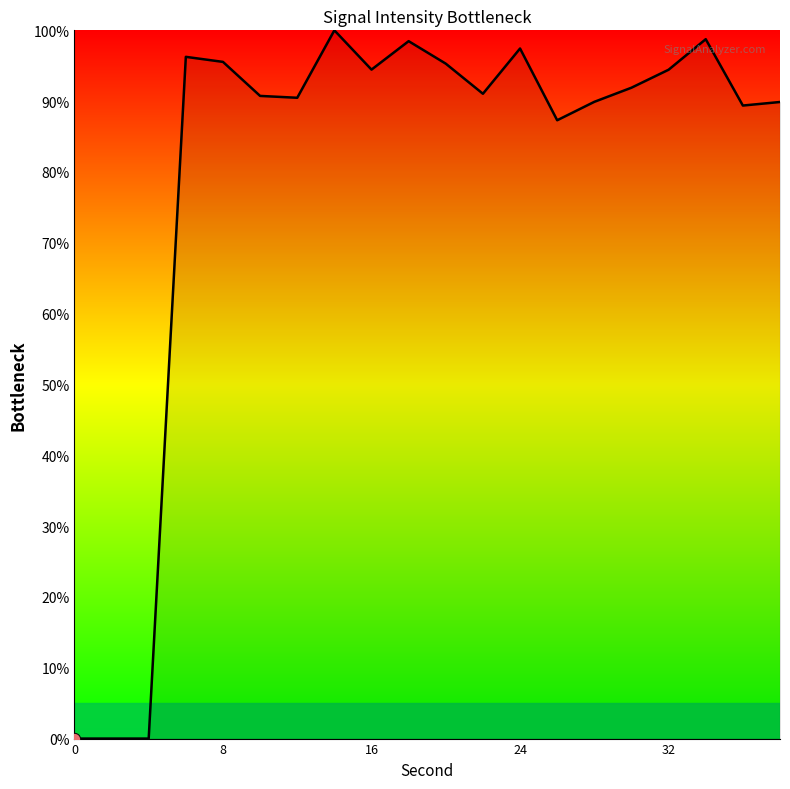

What is the greatest value displayed?

100.0